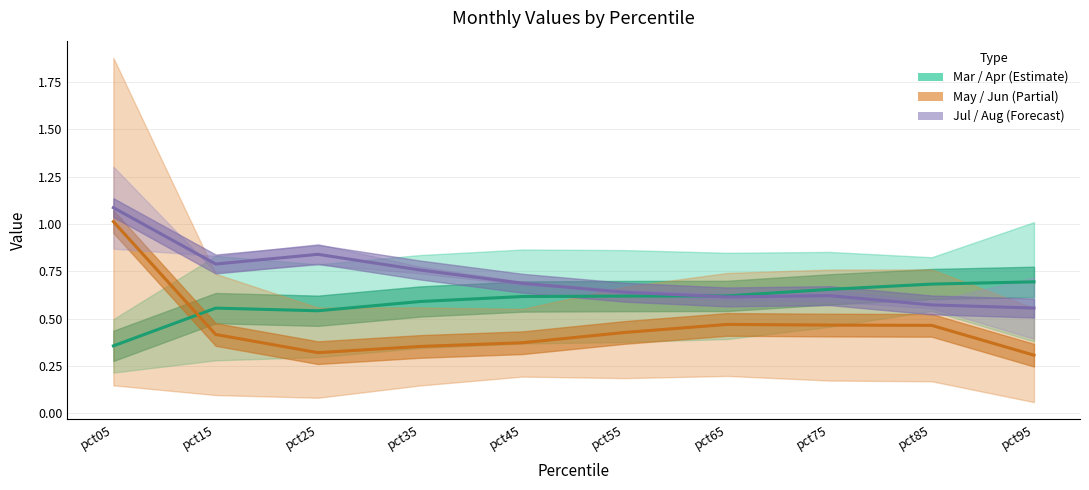

Is the value of Aug at pct65 greater than the value of Apr at pct65?

No